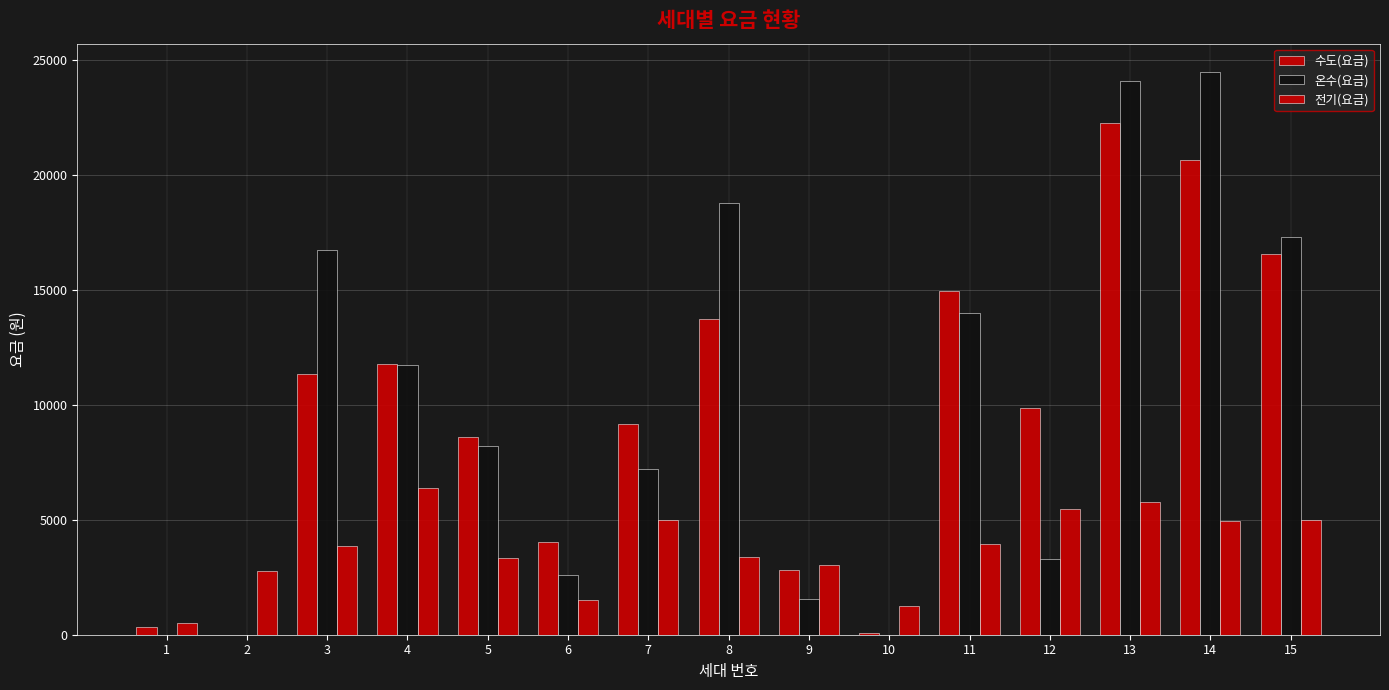

How many distinct data groups are displayed?

3